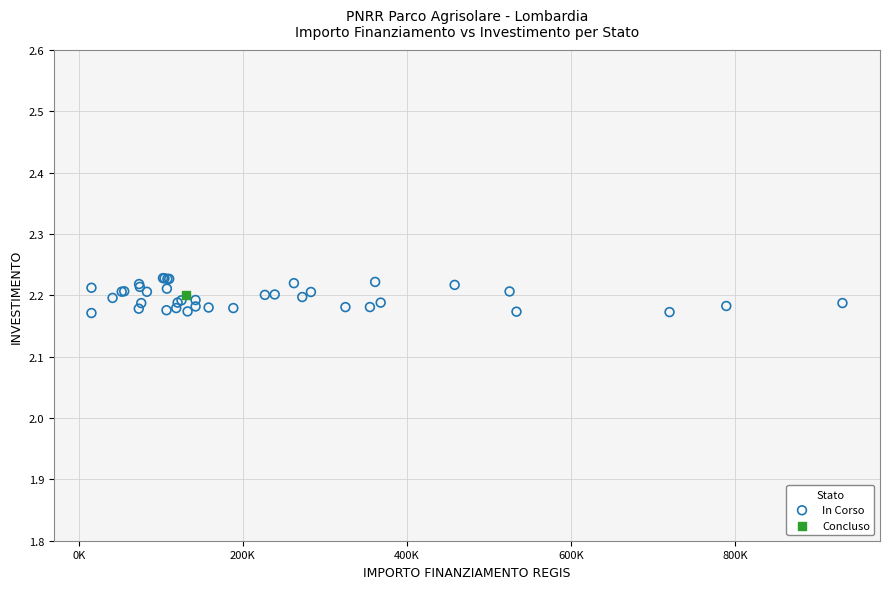

What are all the series names shown in the legend?

In Corso, Concluso